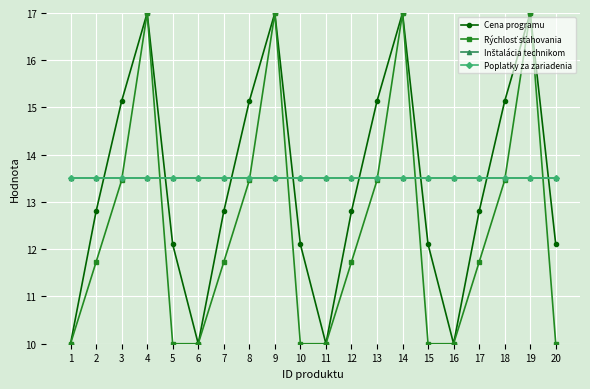

At which label does Rýchlosť sťahovania first exceed 11?

2